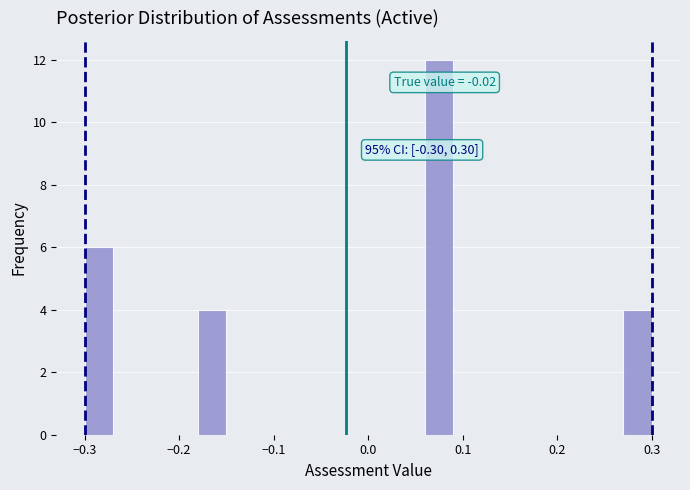

Read against the x-axis, roughly where is the centre of the tallest bar?

0.08